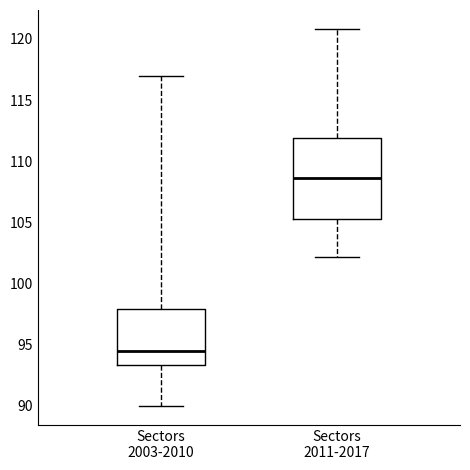

Which box's median line is the lowest?

Sectors 2003-2010